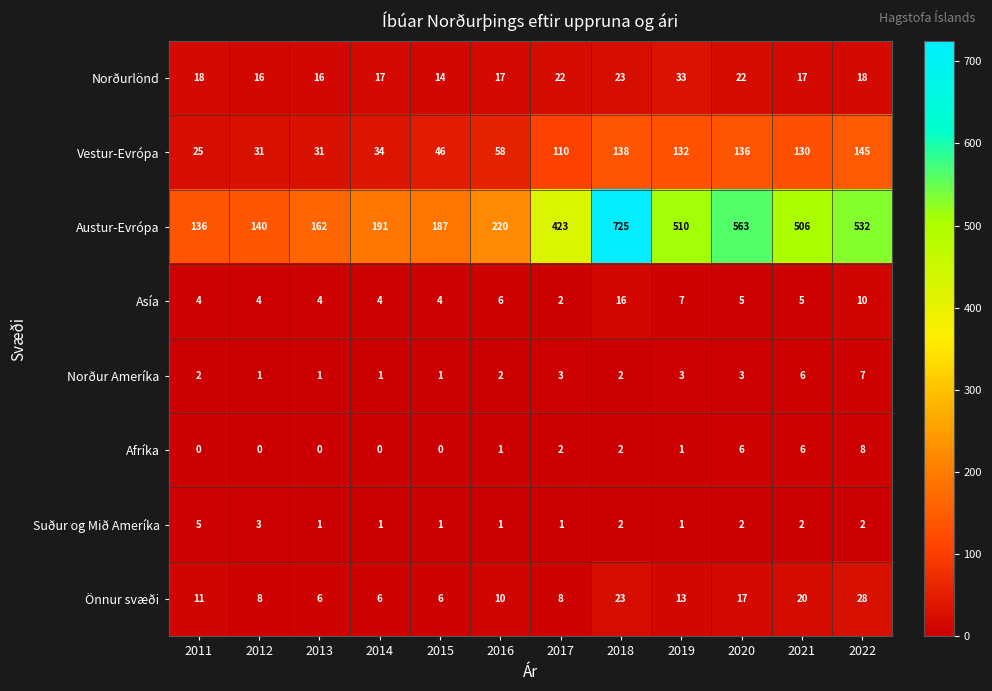

List the series in order of their peak value, highest first.

Austur-Evrópa, Vestur-Evrópa, Norðurlönd, Önnur svæði, Asía, Afríka, Norður Ameríka, Suður og Mið Ameríka